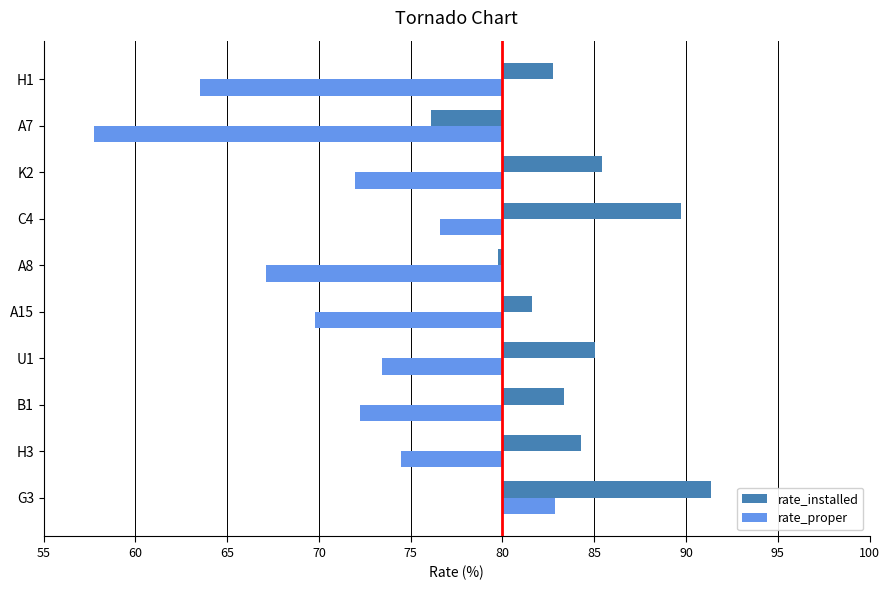

What is the value of the rate_installed bar at the 1st from the left?

11.4